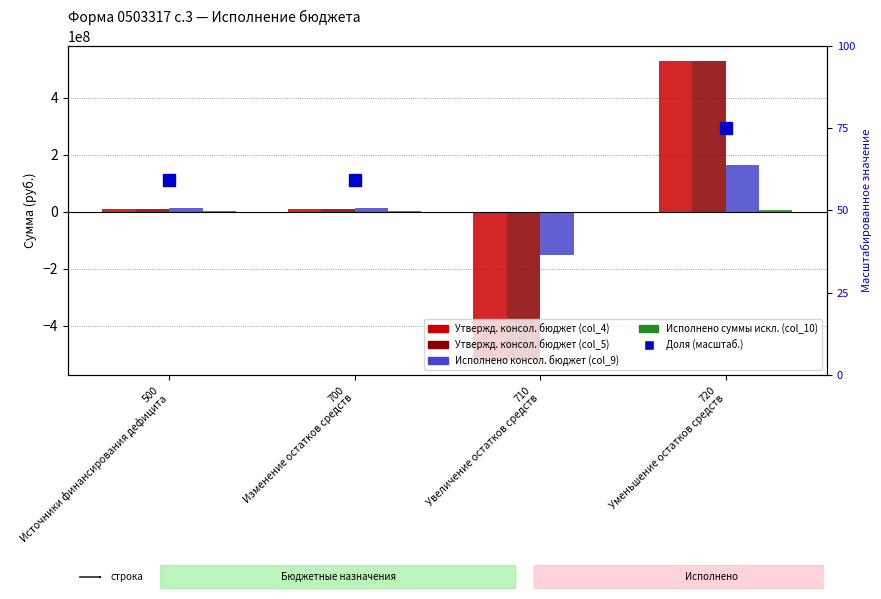

Reading left to right, transcribe all the data shown in this chart.

Утвержд. консол. бюджет (col_4): 8972690.7	8972690.7	-520796841.9	529769532.6
Утвержд. консол. бюджет (col_5): 8972690.7	8972690.7	-520796841.9	529769532.6
Исполнено консол. бюджет (col_9): 11467030.1	11467030.1	-151156006.4	162623036.5
Исполнено суммы искл. (col_10): 3392949.6	3392949.6	-909888.0	4302837.6
Доля (масштаб.): 59.1	59.1	-15.9	75.0